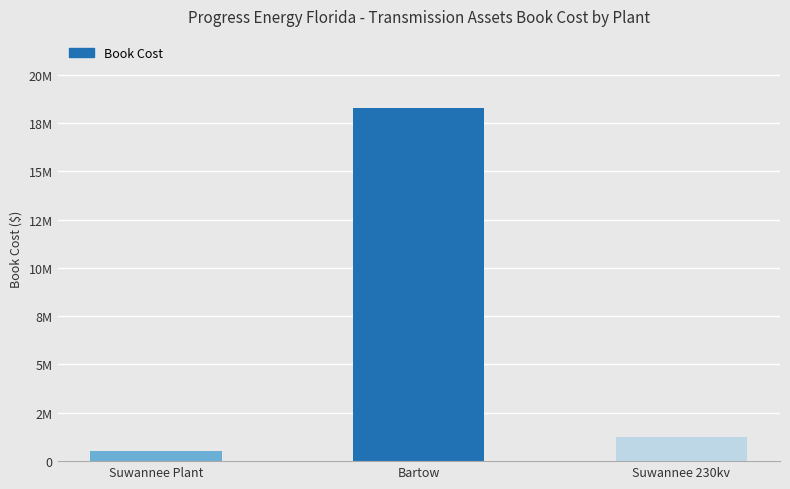

Which category has the lowest value across all series?

Suwannee Plant